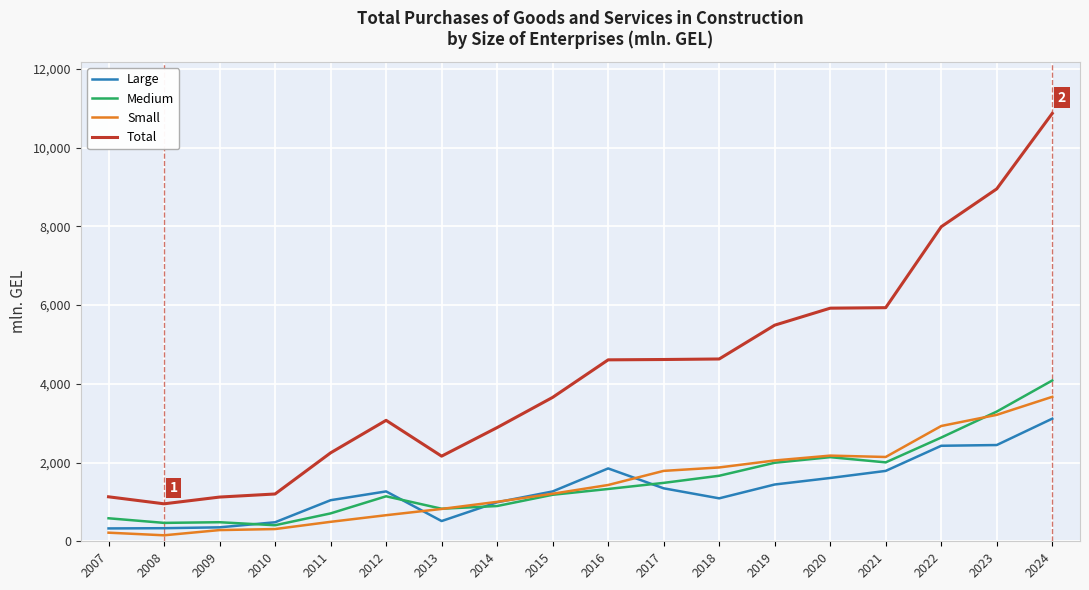

What is the minimum value for Medium?

407.8